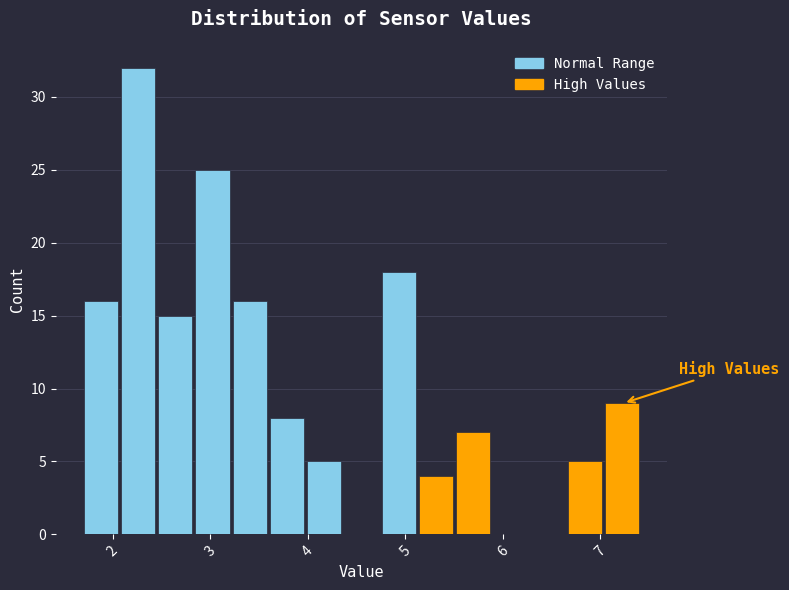

Around what value on the x-axis is the tallest bar? Give the approximate position of its centre, as read against the axis.

2.3